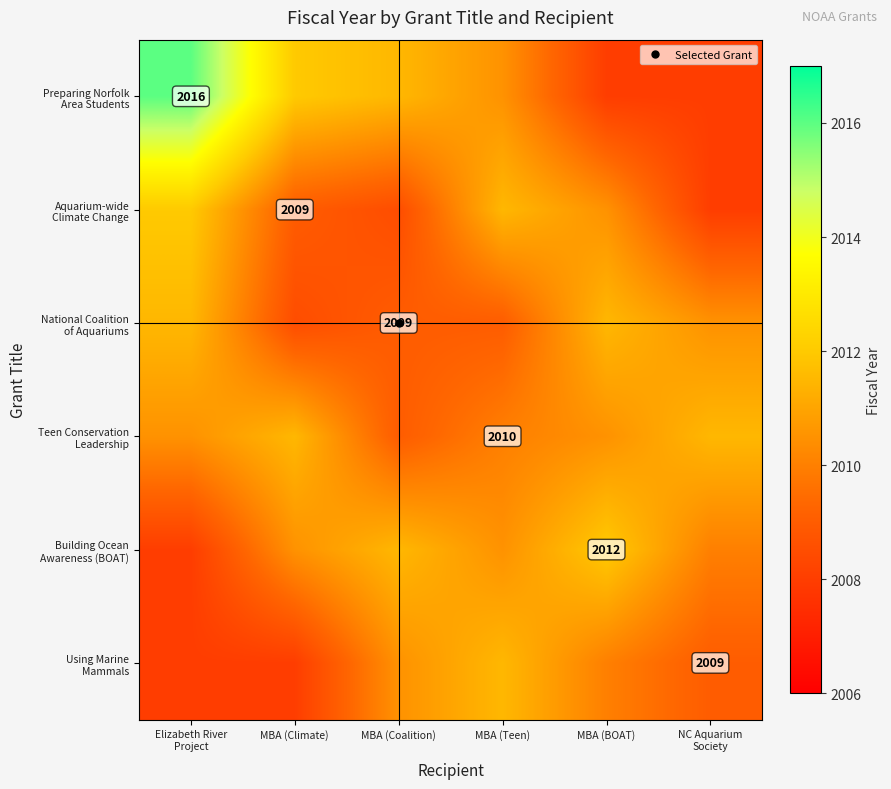

What value does the Aquarium-wide Climate Change series have at MBA (Climate)?

2009.0